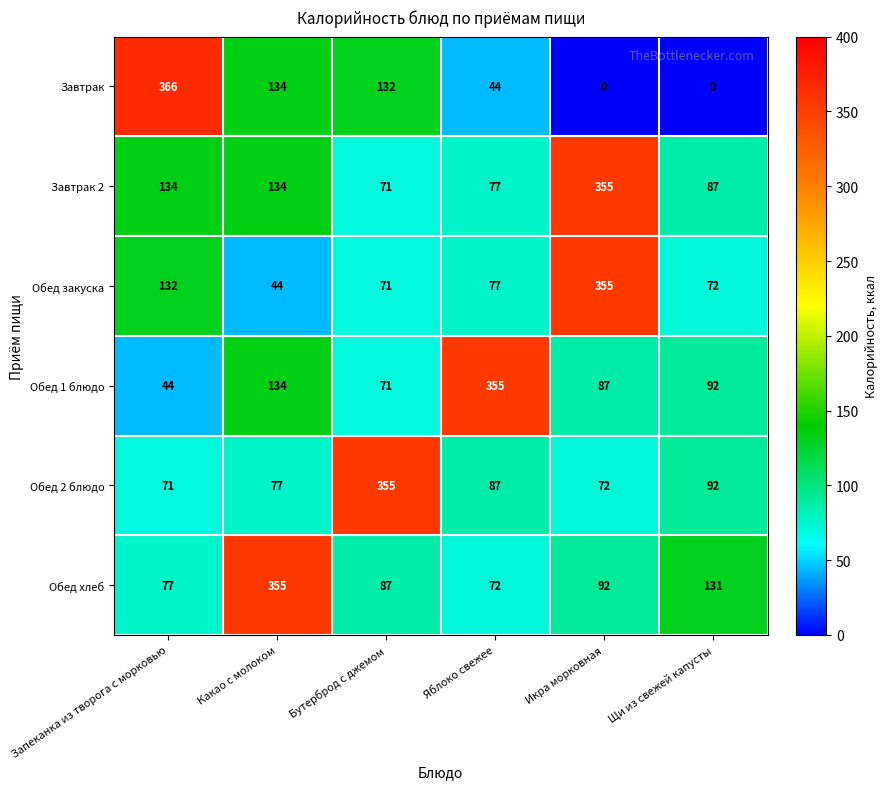

Read the Обед закуска value at Яблоко свежее, to the nearest 50.

100